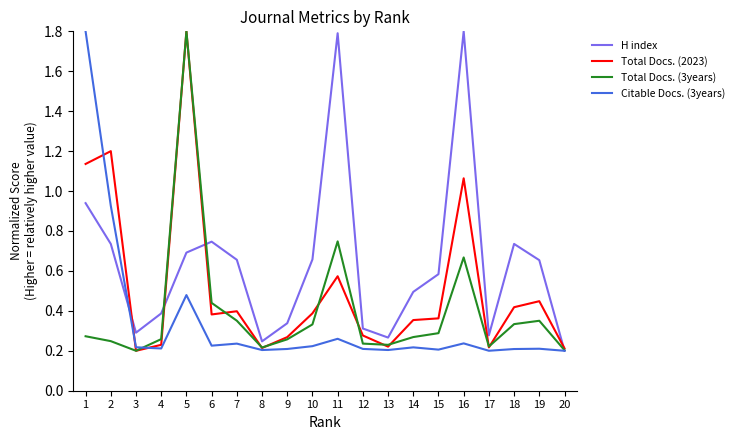

Between which two adjacent categories do H index and Citable Docs. (3years) first intersect?

2 and 3